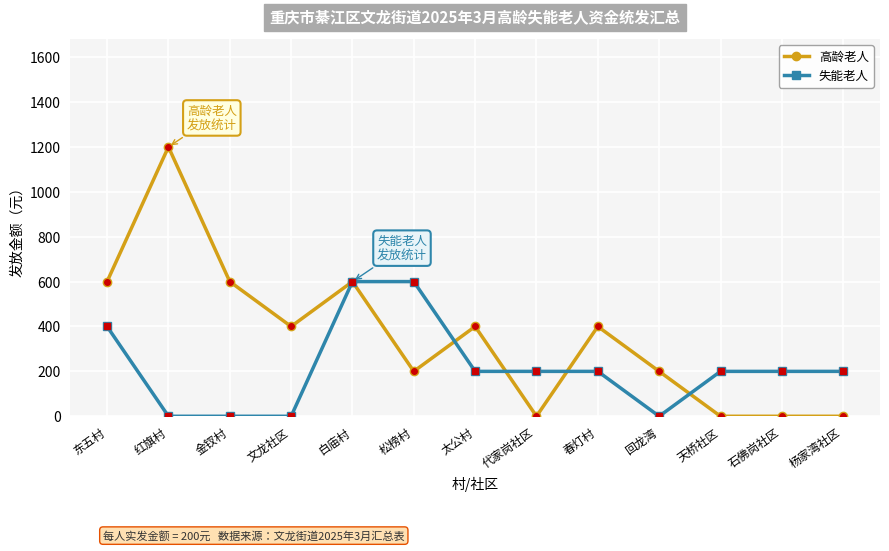

True or false: 失能老人 has a value of 200 at 天桥社区.

True